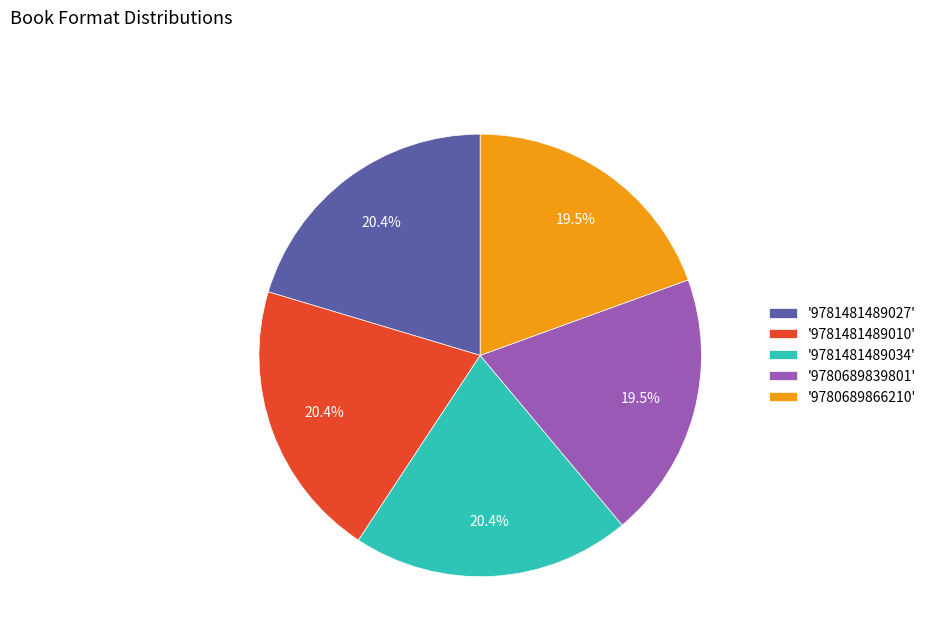

Does '9781481489034' represent more than half of the total?

No